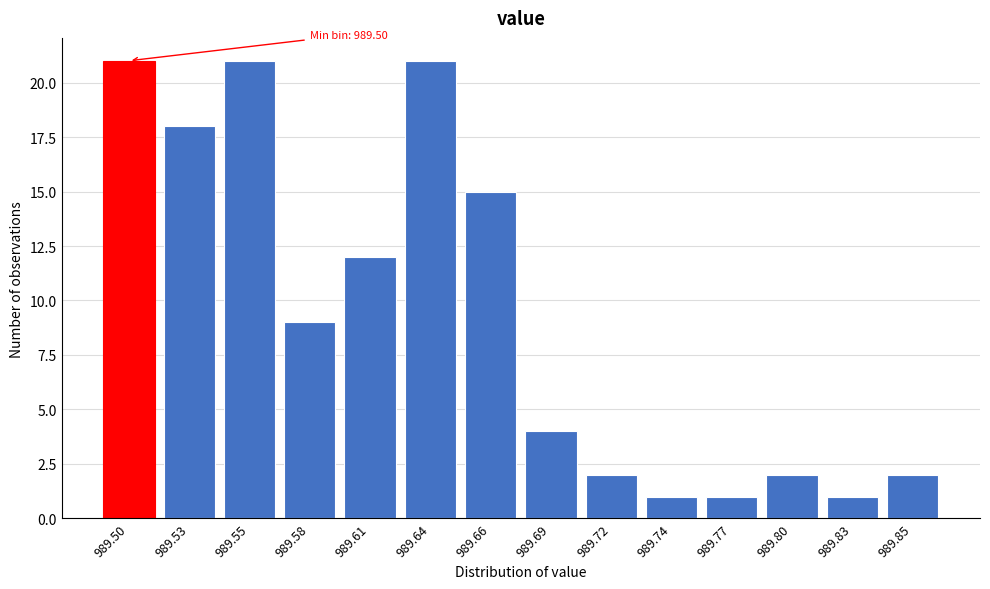

Reading right to left, transcribe all the data shown in this chart.

2	1	2	1	1	2	4	15	21	12	9	21	18	21